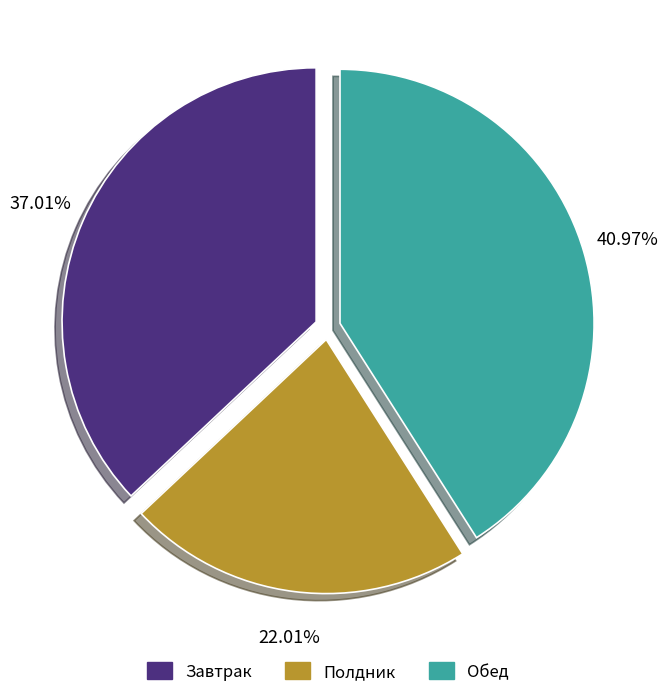

Approximately how many times larger is the value at Завтрак compared to Полдник?

1.7